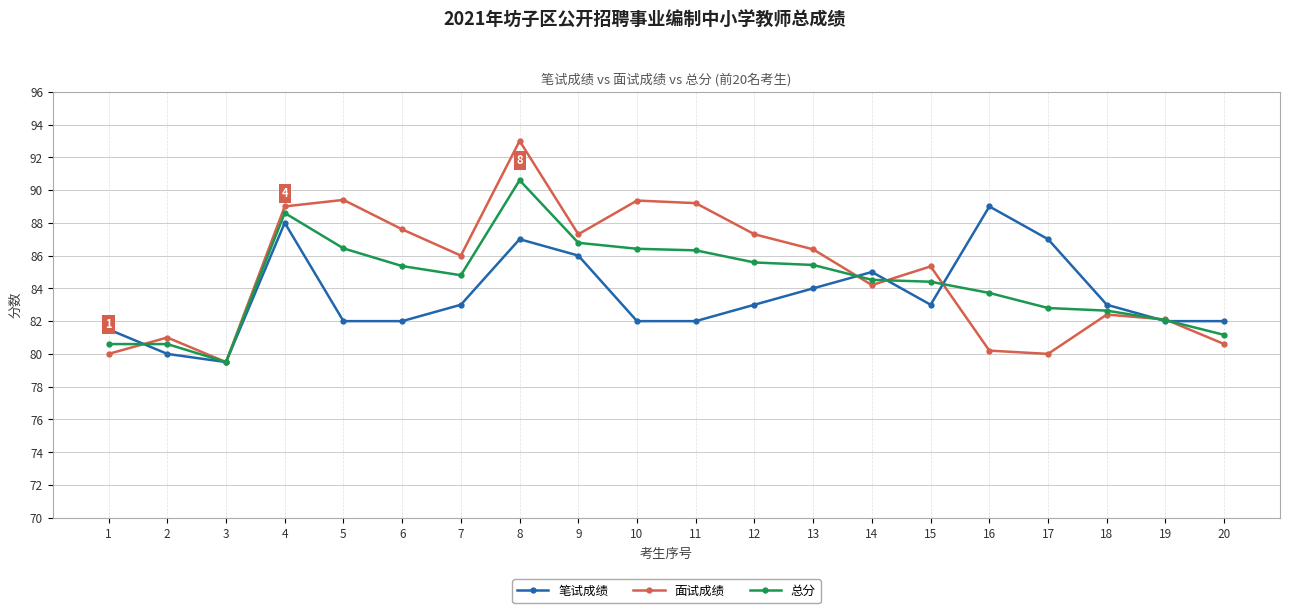

What is the total value across all series at 8?

270.6